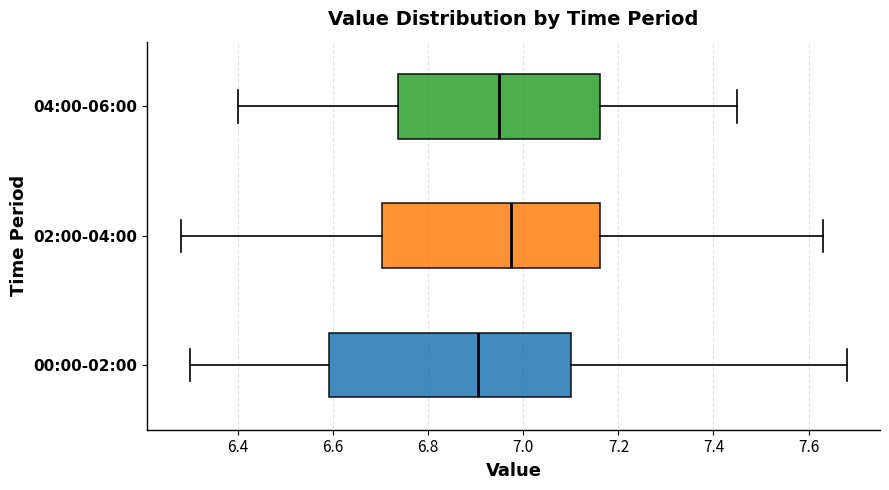

Comparing the boxes themselves (not the whiskers), which one is the widest?

00:00-02:00